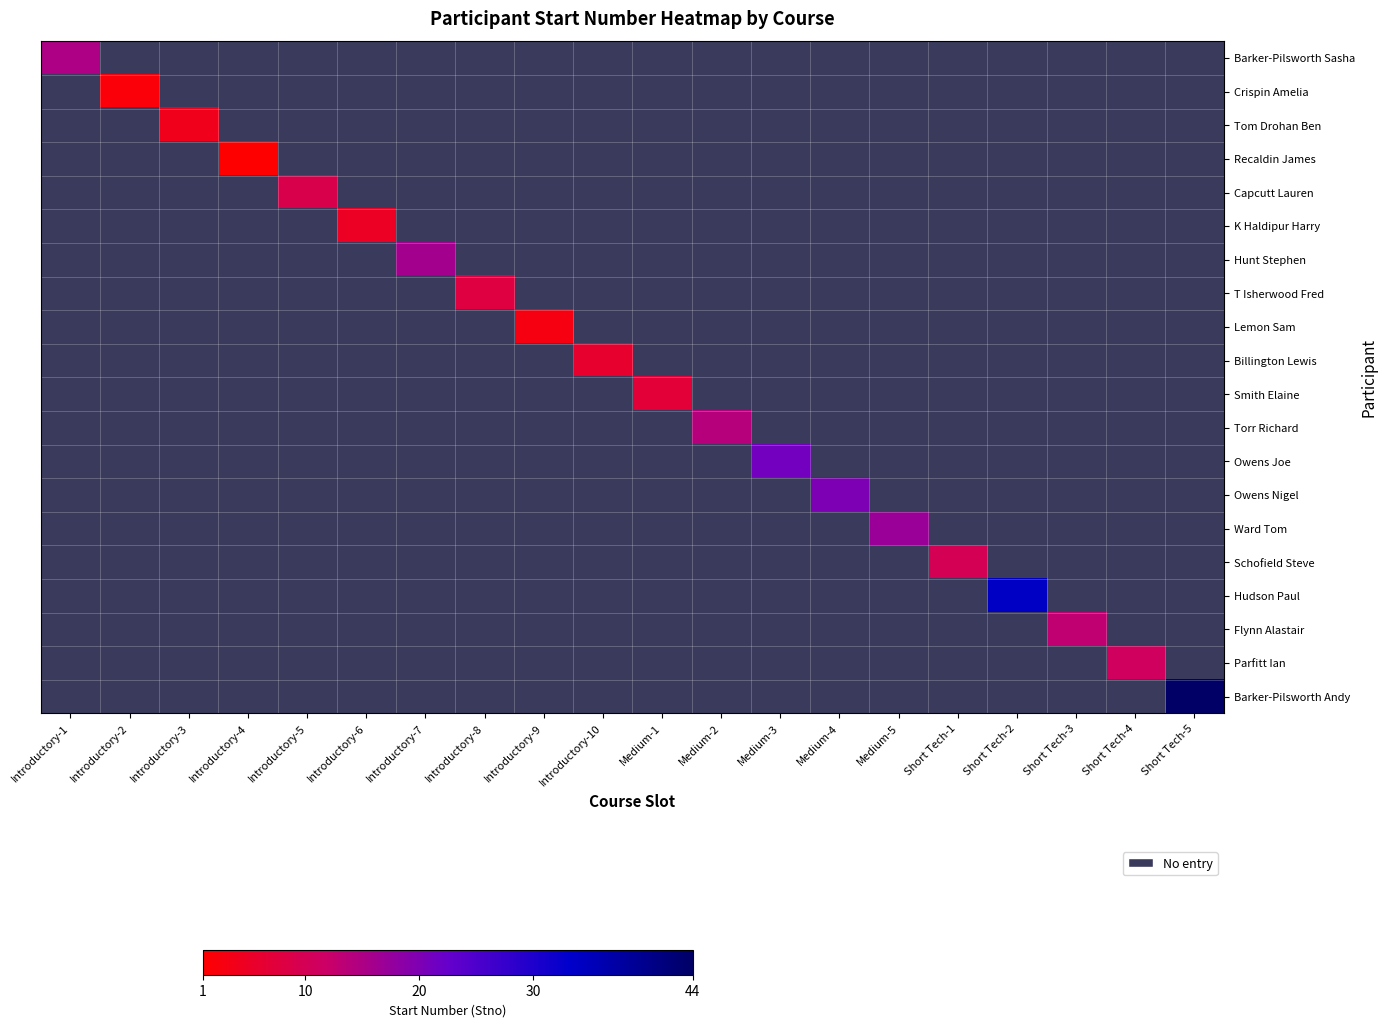

What is the greatest value displayed?

44.0